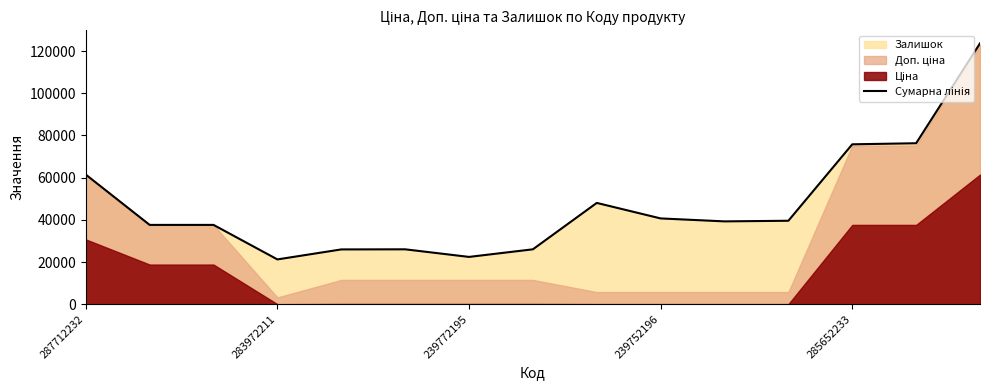

Is it true that the value at 10 is 39262.1?

True